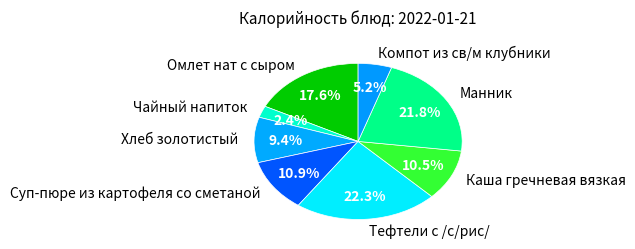

Count the number of slices in the pie.

8